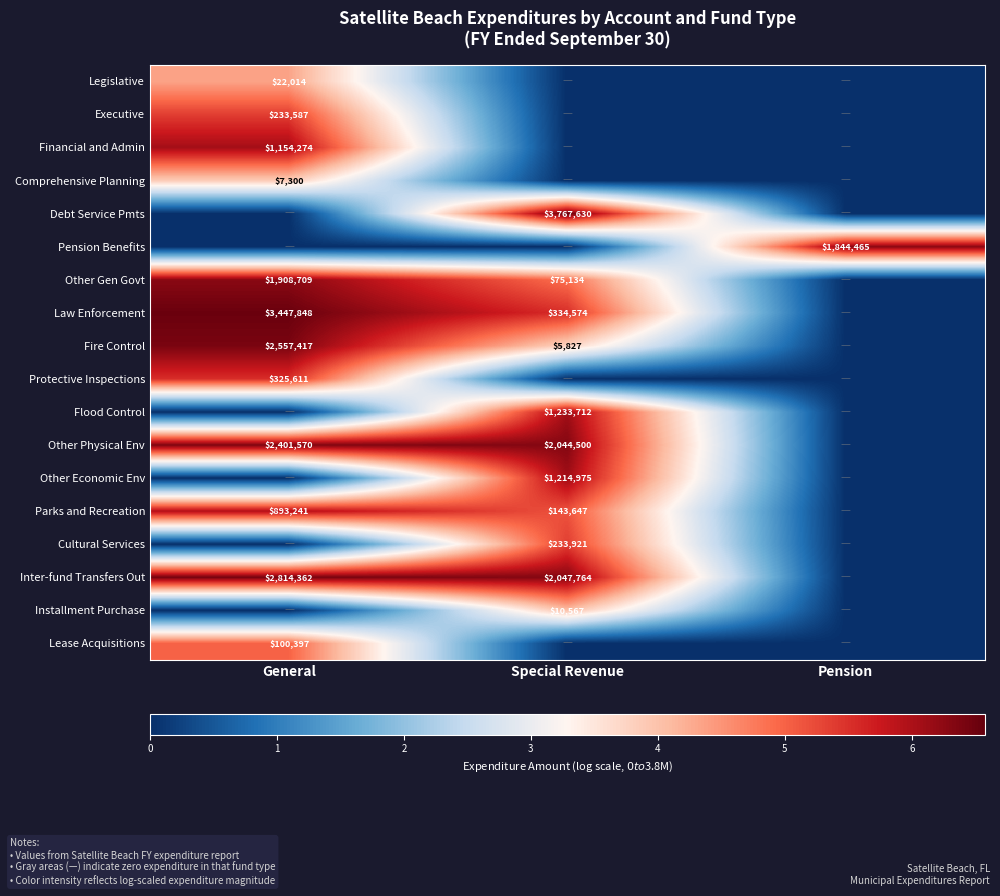

The value of Law Enforcement at Special Revenue is 469717. True or false?

False